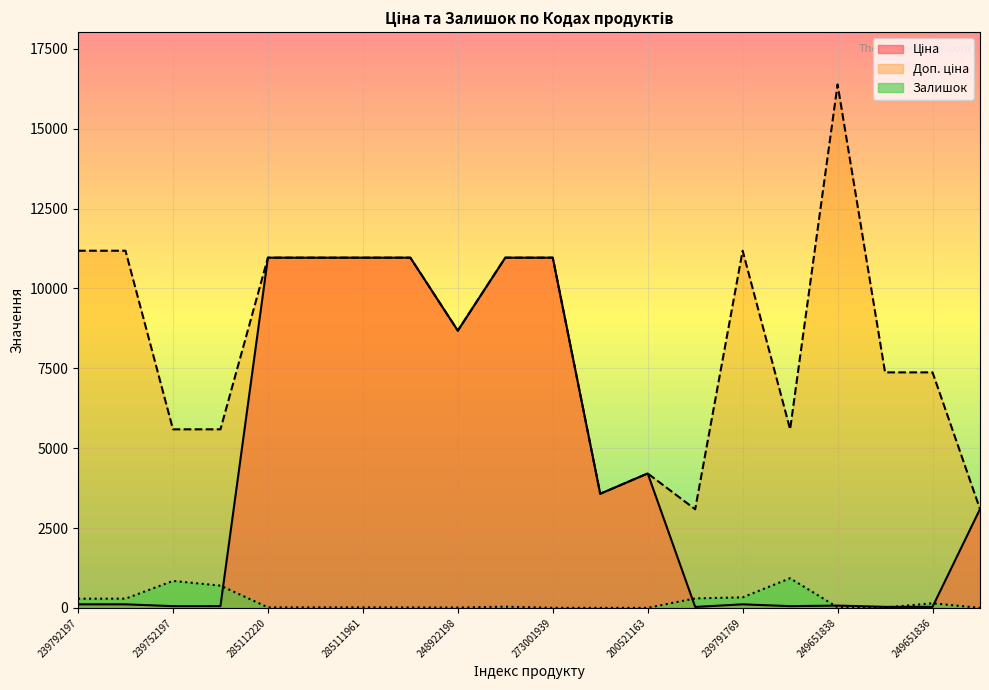

How many interior local peaks does the Доп. ціна series have?

3